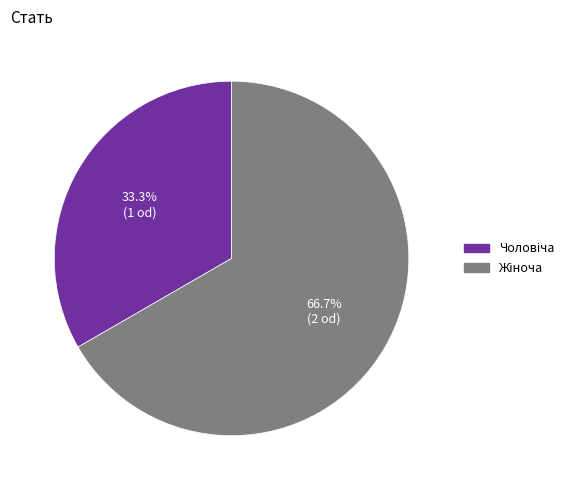

Is there a majority slice in this chart?

Yes